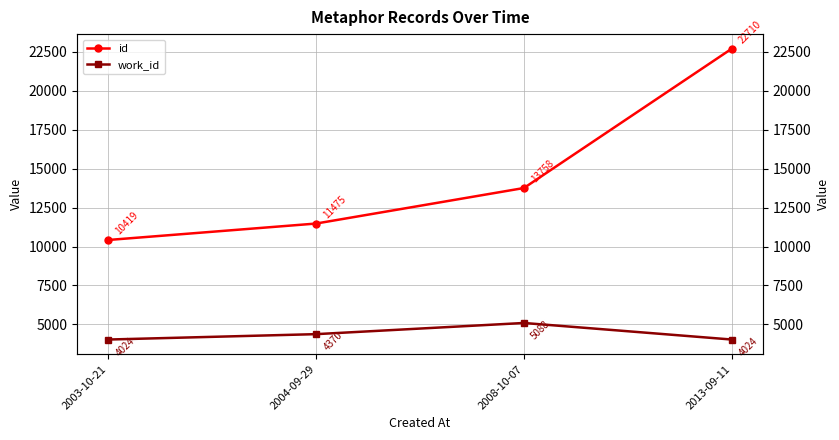

What is the sum of the id values at 2013-09-11 and 2003-10-21?

33129